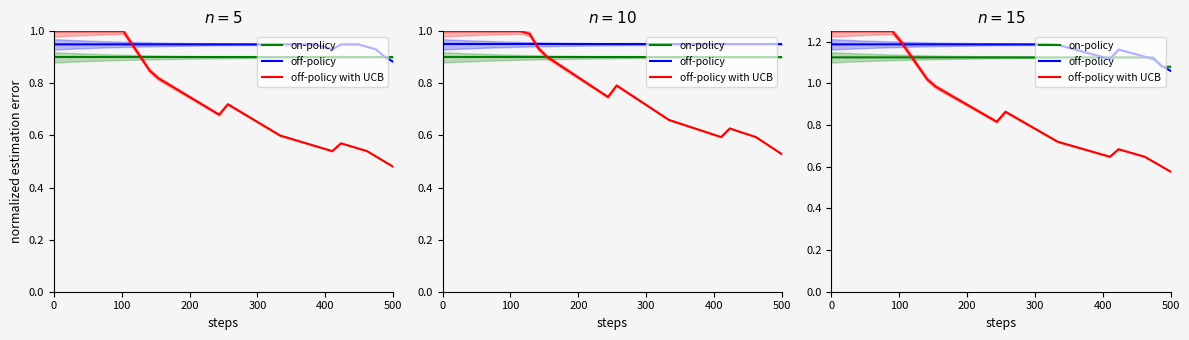

How many series are shown in this chart?

3